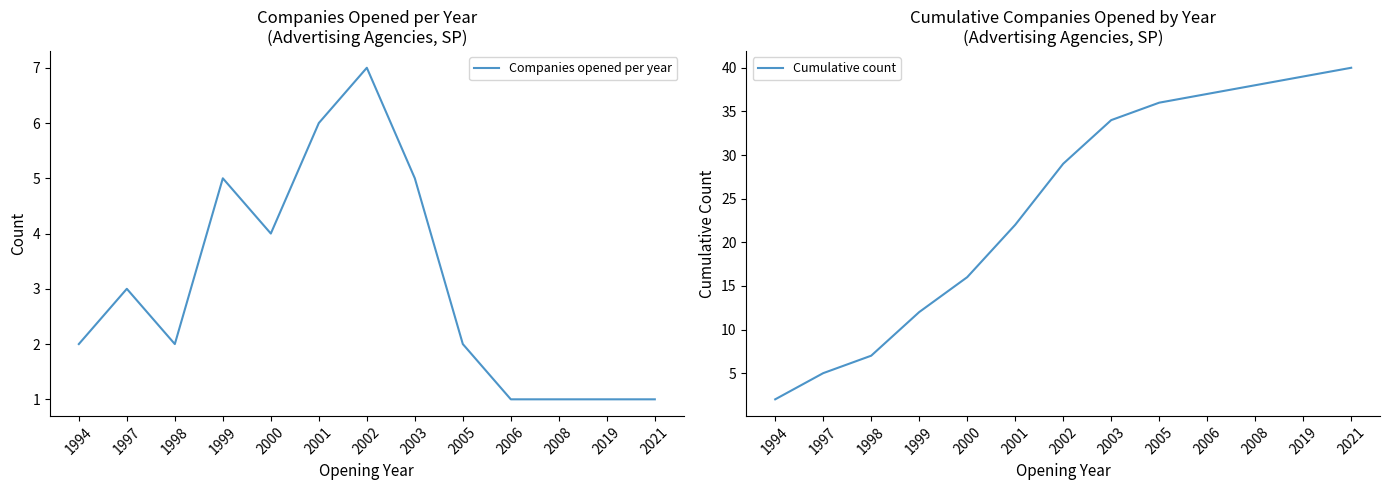

True or false: Cumulative count has more than 1 points higher than both neighbors.

False